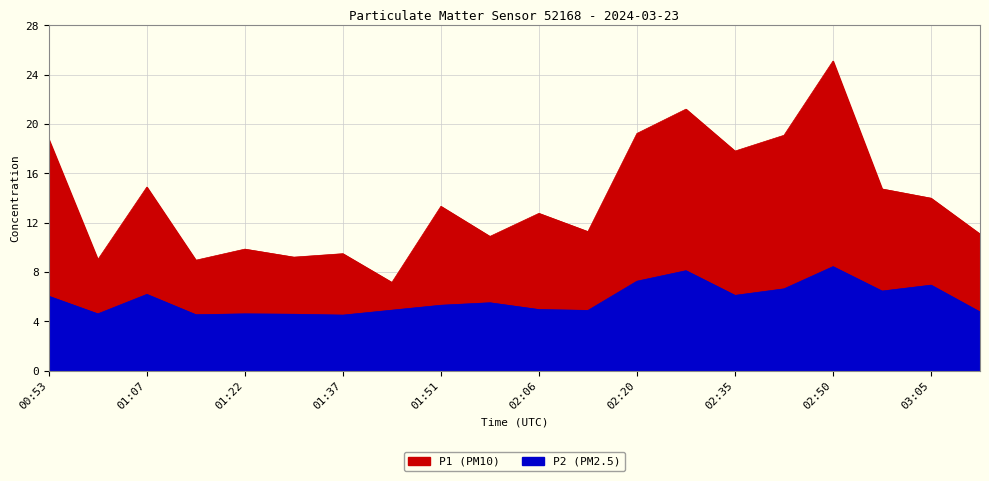

Which series changed the most between 01:07 and 01:59?

P1